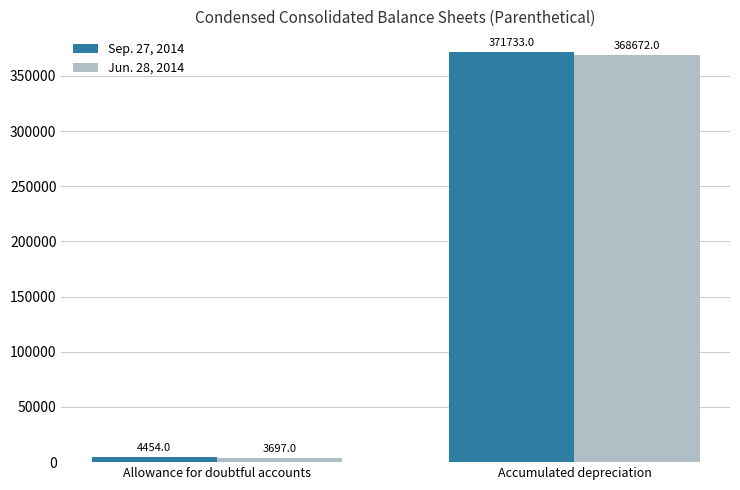

At which label is Sep. 27, 2014 closest to 188093?

Allowance for doubtful accounts